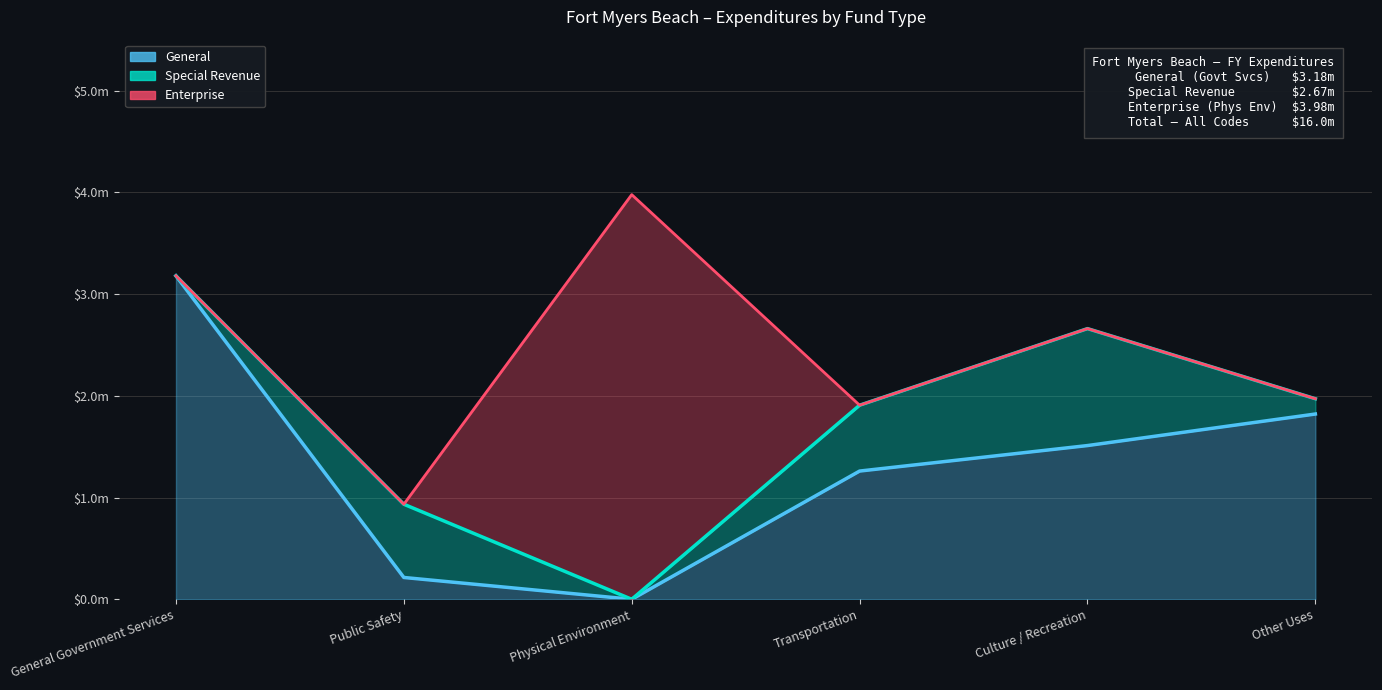

Which series has the widest spread of values?

Enterprise